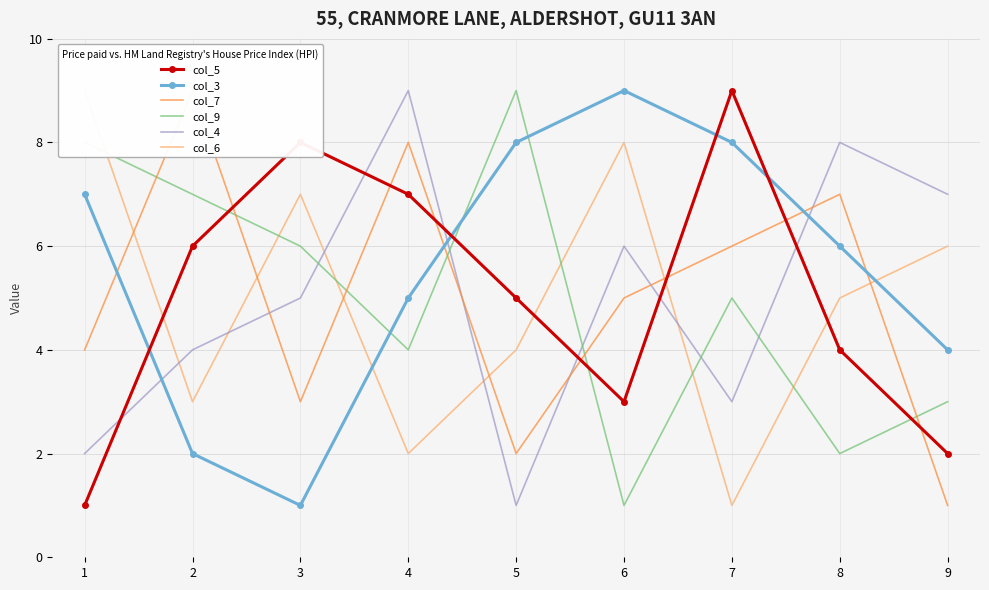

What is the value of the col_7 point at the 8th from the left?

7